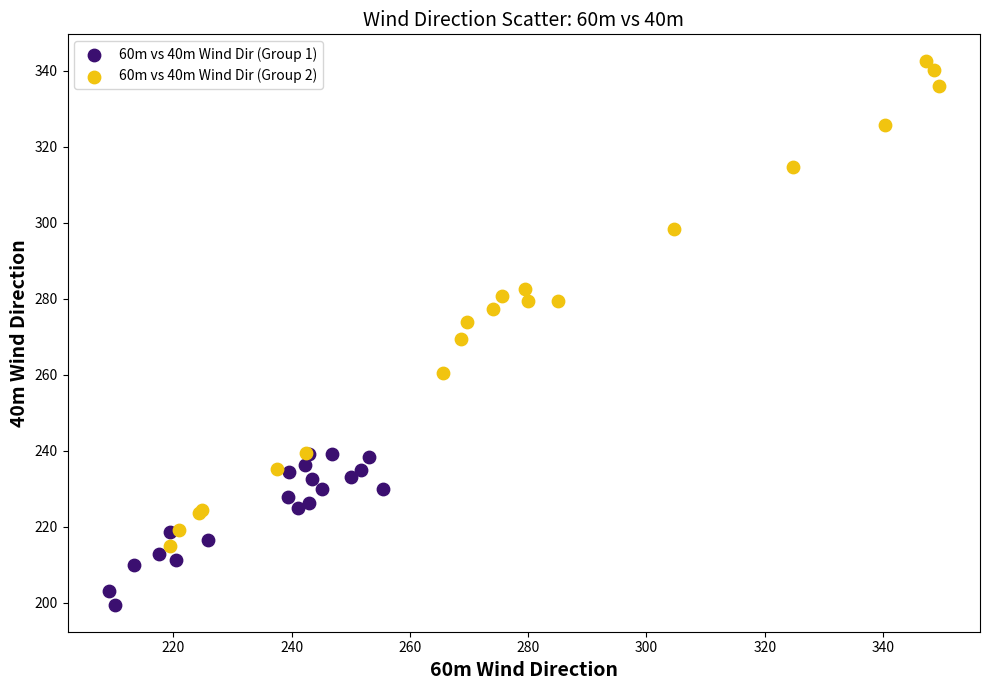

Which series contains the lowest Y value?

60m vs 40m Wind Dir (Group 1)